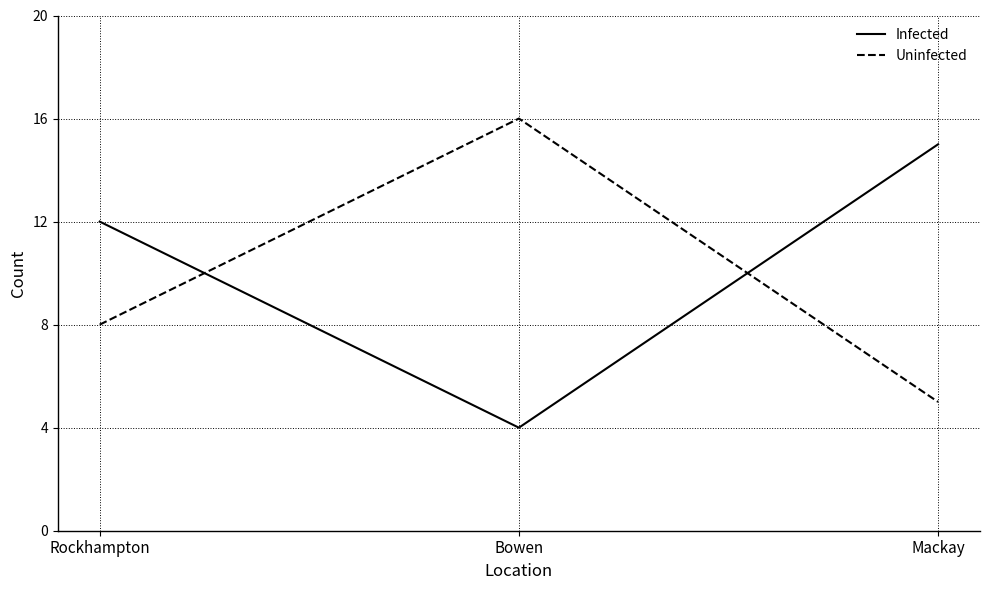

What is the approximate value of Infected at Bowen?

4